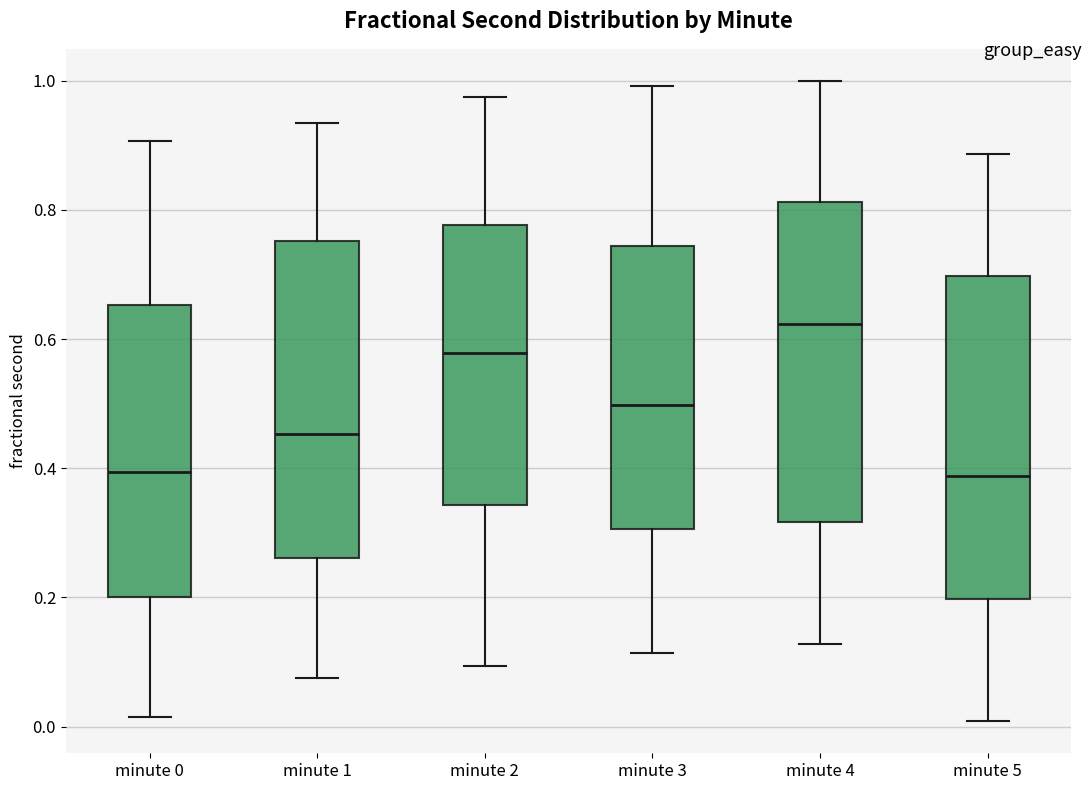

Which box's median line is the highest?

minute 4